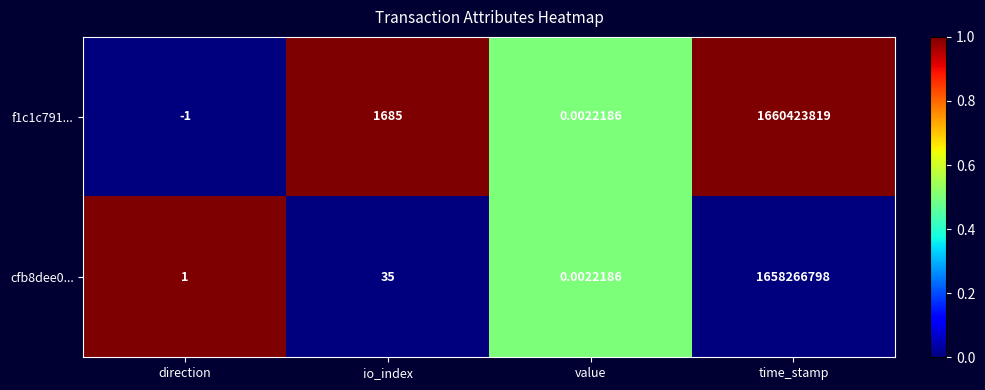

At which label is cfb8dee0... closest to 829133399?

io_index